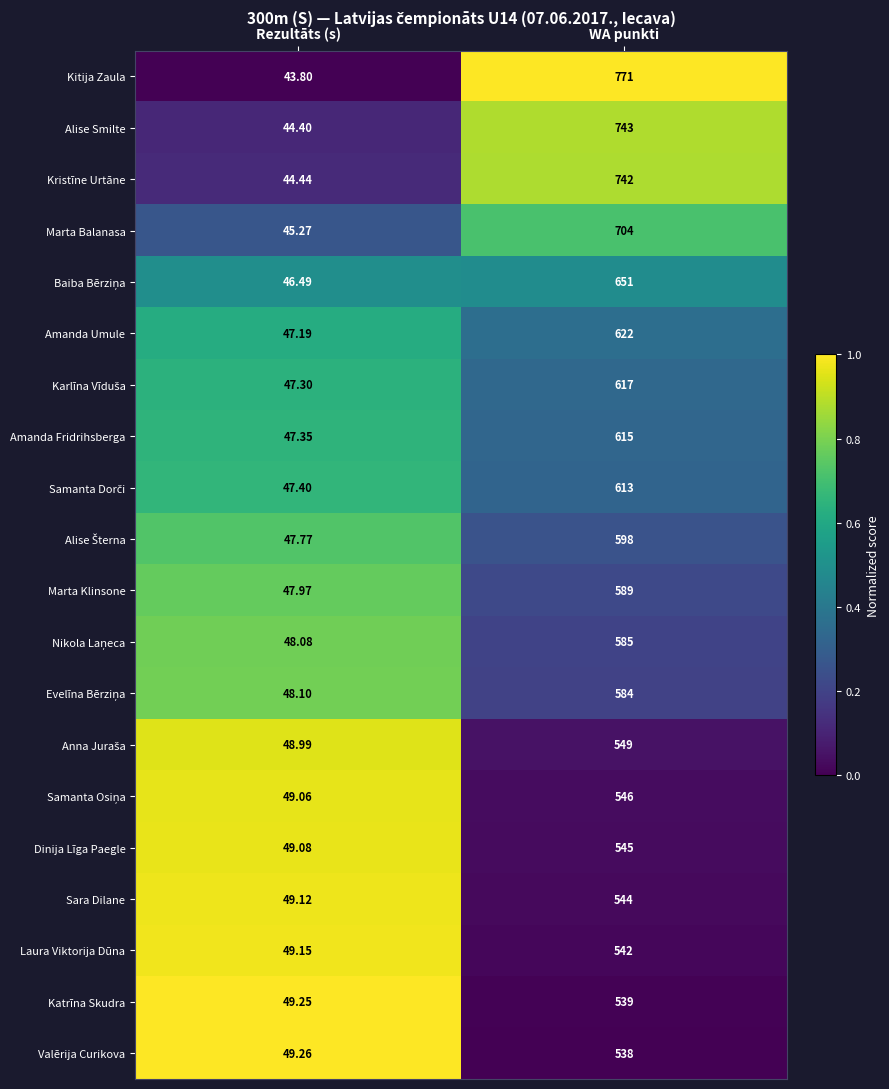

At which label is Katrīna Skudra closest to 294?

Rezultāts (s)